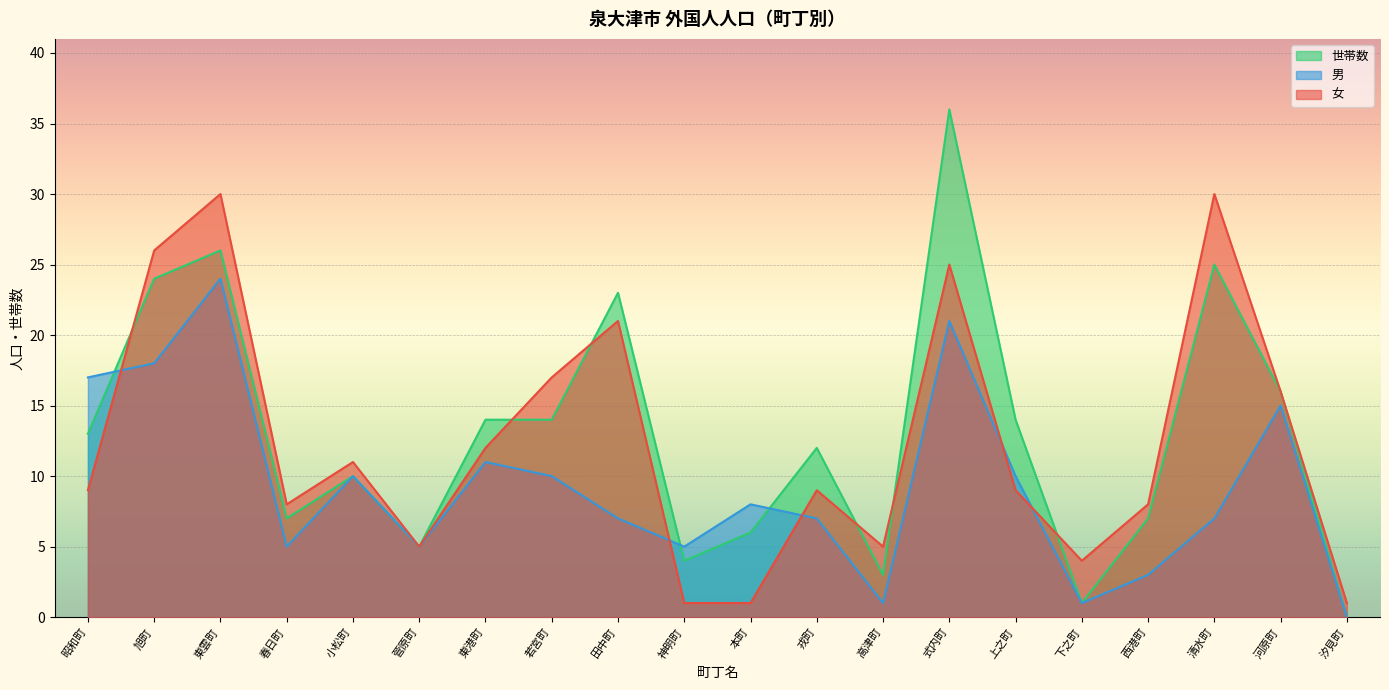

Which series has the largest range (max minus min)?

世帯数